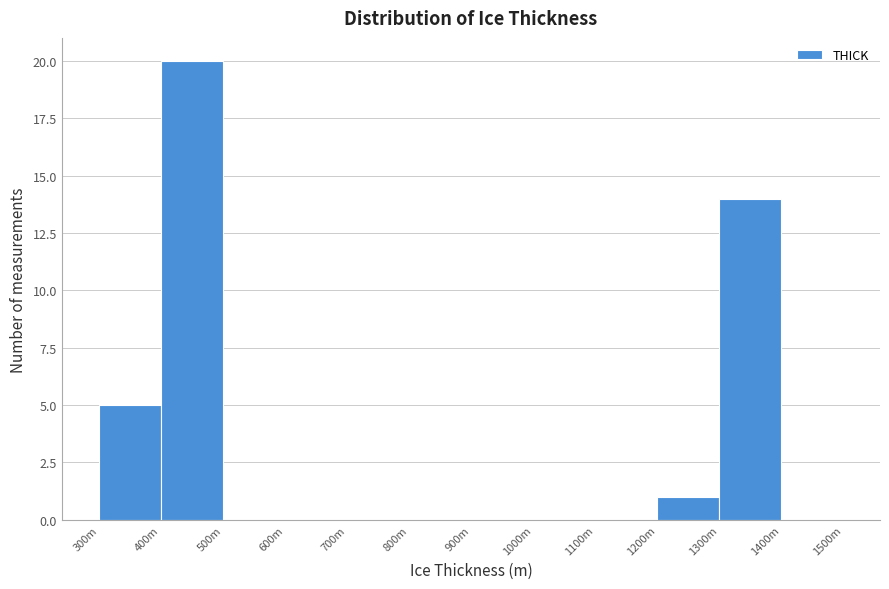

Reading right to left, list all the values displayed in this chart.

1400m=0	1300m=14	1200m=1	1100m=0	1000m=0	900m=0	800m=0	700m=0	600m=0	500m=0	400m=20	300m=5